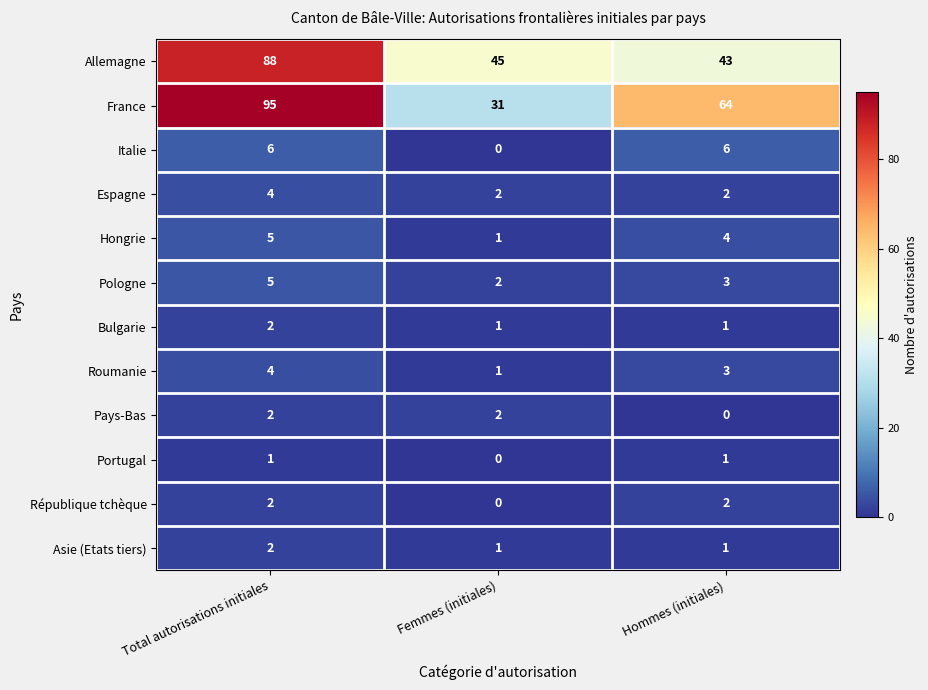

Which series has the largest total across all categories?

France